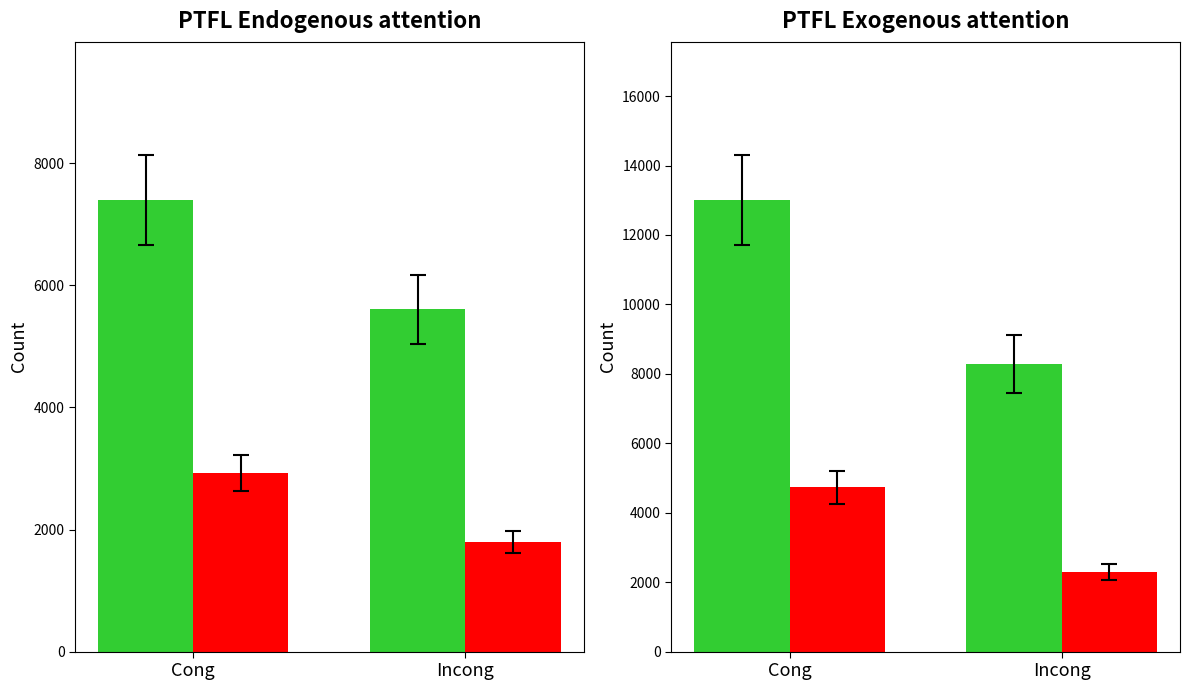

How many z iných okresov values are between 2290 and 4730?

2